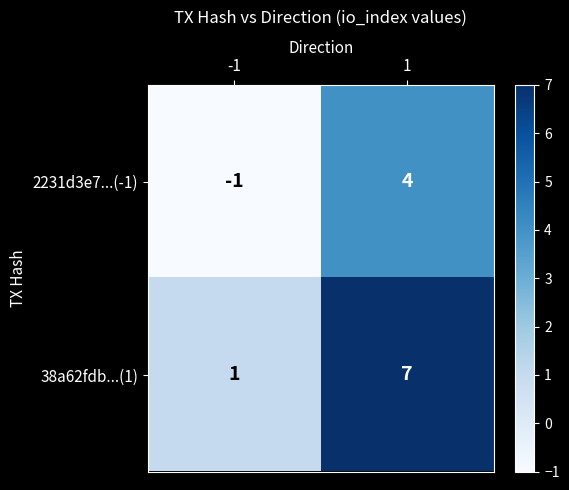

Reading left to right, transcribe all the data shown in this chart.

2231d3e7...(-1): -1	4
38a62fdb...(1): 1	7